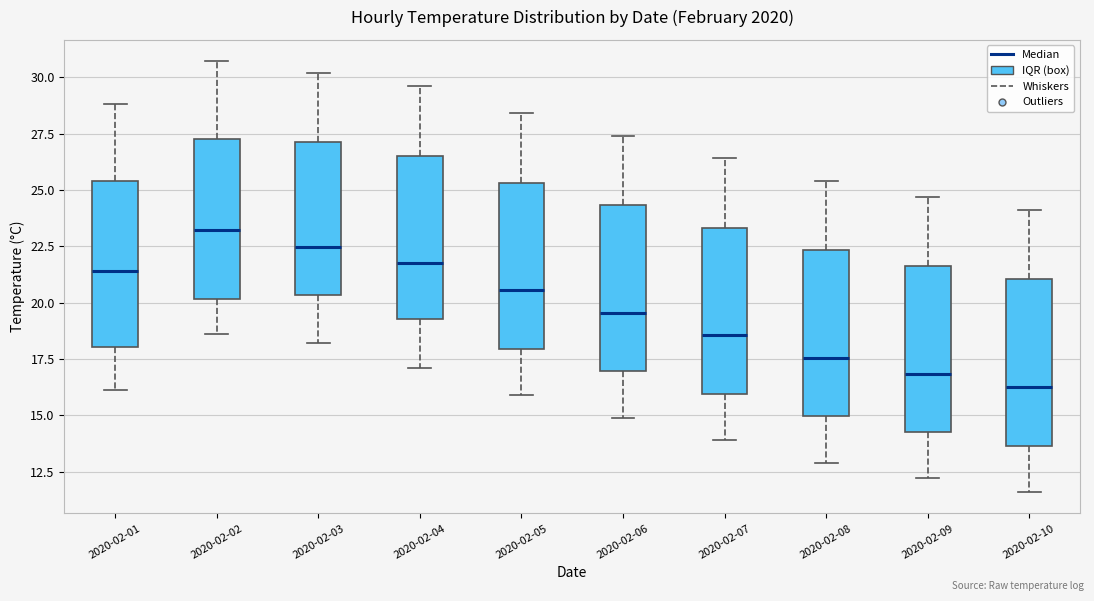

Reading left to right, transcribe this box plot: for each box, give where its median line is, the range the box spans, and where its two whiskers end, as read against the y-axis. The values are not printed on the chart, so give them approximately, as read against the axis.

2020-02-01: median 21.5, box 18.0 to 25.5, whiskers 16.0 to 29.0
2020-02-02: median 23.0, box 20.0 to 27.5, whiskers 18.5 to 30.5
2020-02-03: median 22.5, box 20.5 to 27.0, whiskers 18.0 to 30.0
2020-02-04: median 22.0, box 19.5 to 26.5, whiskers 17.0 to 29.5
2020-02-05: median 20.5, box 18.0 to 25.5, whiskers 16.0 to 28.5
2020-02-06: median 19.5, box 17.0 to 24.5, whiskers 15.0 to 27.5
2020-02-07: median 18.5, box 16.0 to 23.5, whiskers 14.0 to 26.5
2020-02-08: median 17.5, box 15.0 to 22.5, whiskers 13.0 to 25.5
2020-02-09: median 17.0, box 14.5 to 21.5, whiskers 12.0 to 24.5
2020-02-10: median 16.5, box 13.5 to 21.0, whiskers 11.5 to 24.0